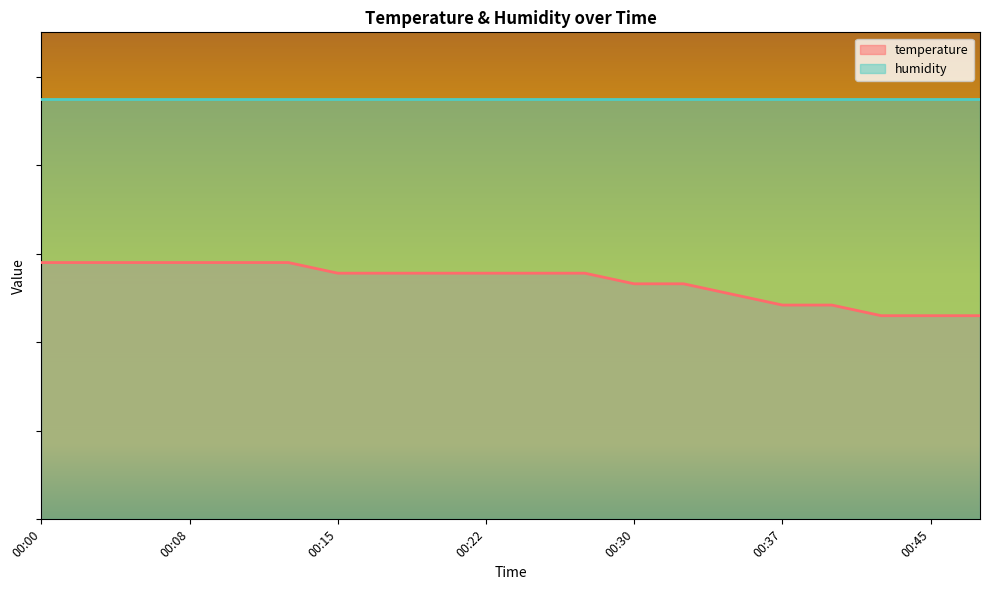

At which category does the chart reach its minimum across all series?

00:42